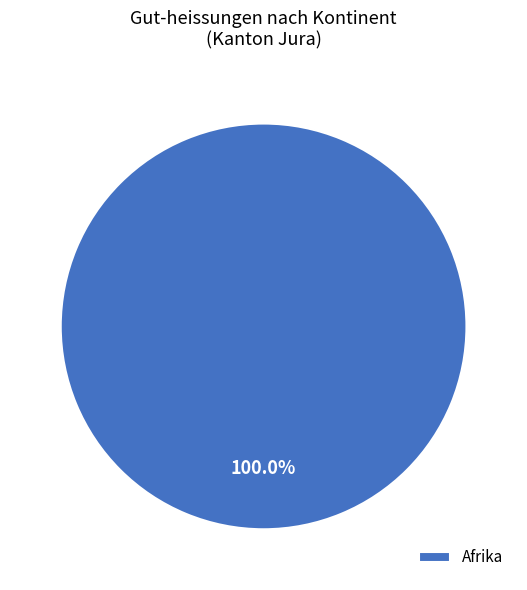

Rank the categories by value from highest to lowest.

Afrika